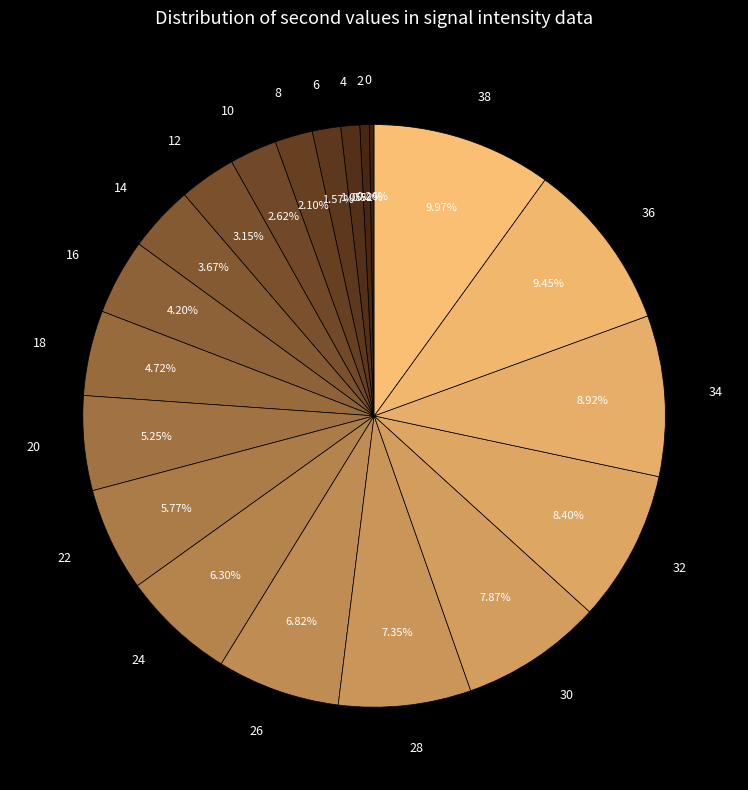

Is there any slice that represents more than half of the pie?

No